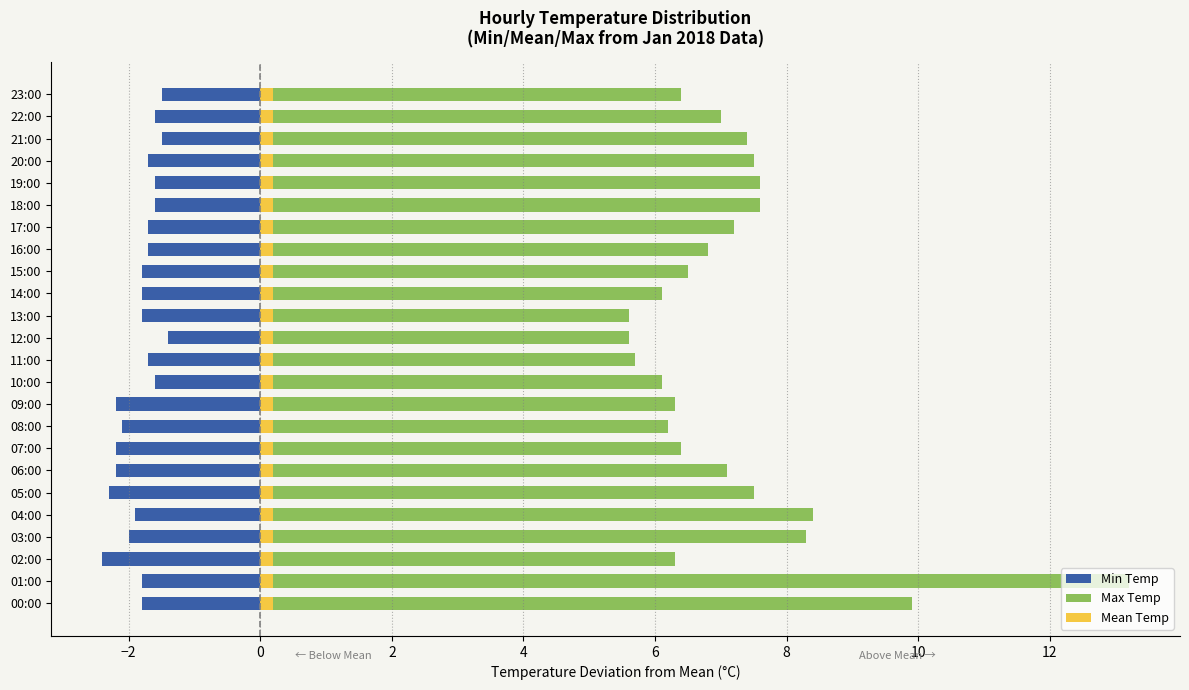

How many values in the Max Temp series are below 7?

12